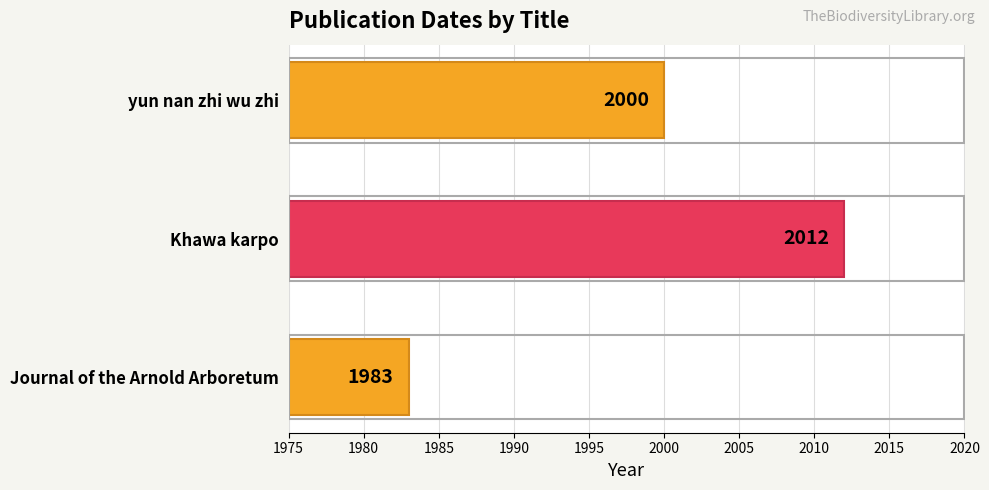

What is the minimum value shown in the chart?

1983